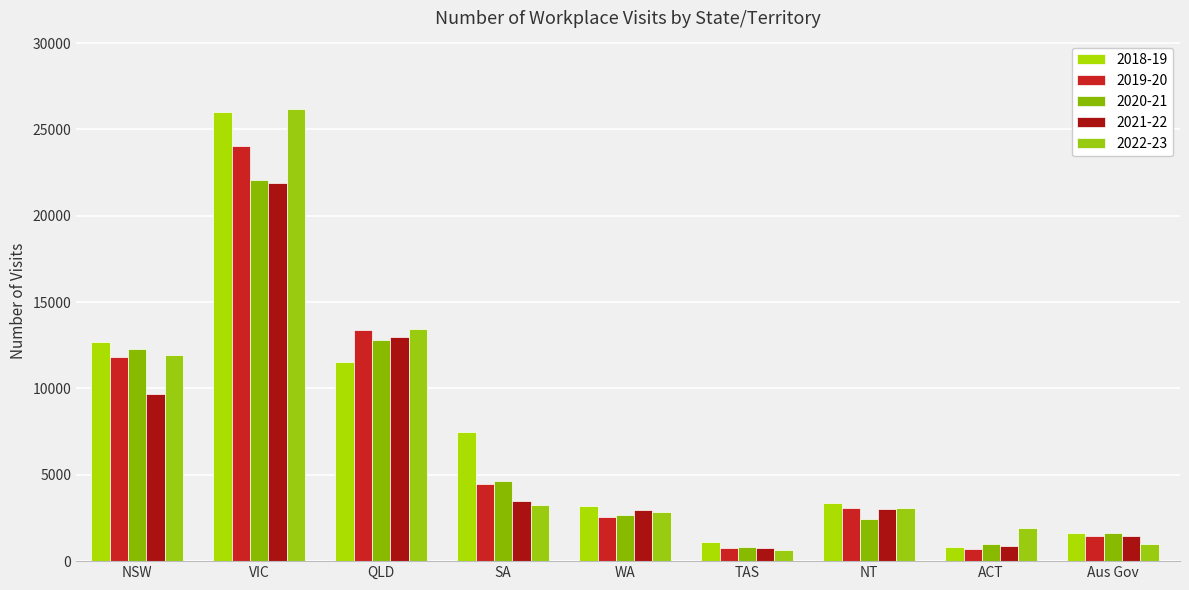

How many values in the 2018-19 series are below 3343?

4